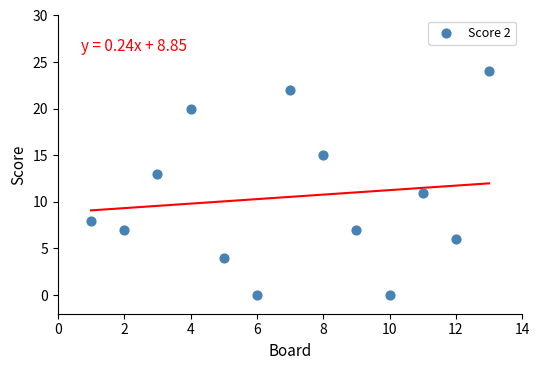

What is the range of Y values (max minus min)?

24